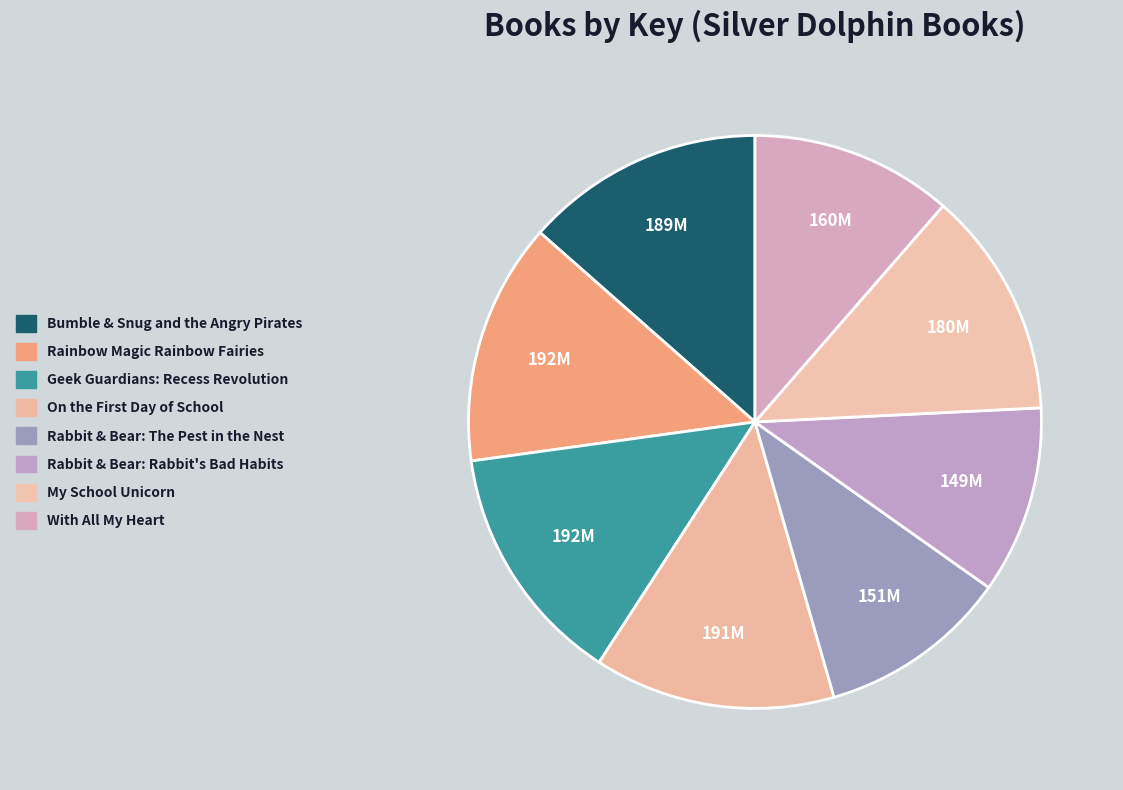

Does Bumble & Snug and the Angry Pirates account for over 50% of the chart?

No